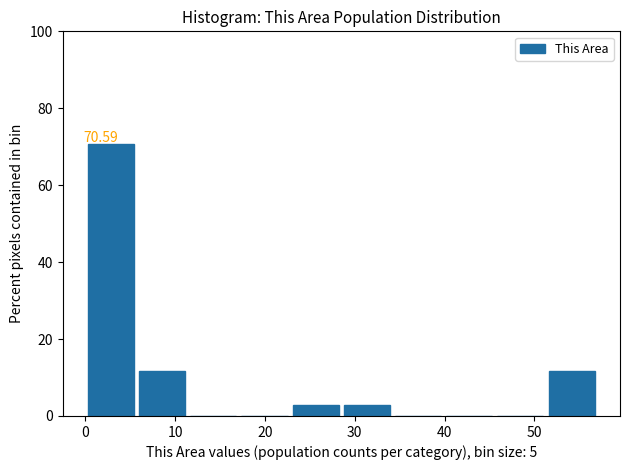

Which range on the x-axis has the tallest bar?

0.0 to 5.7